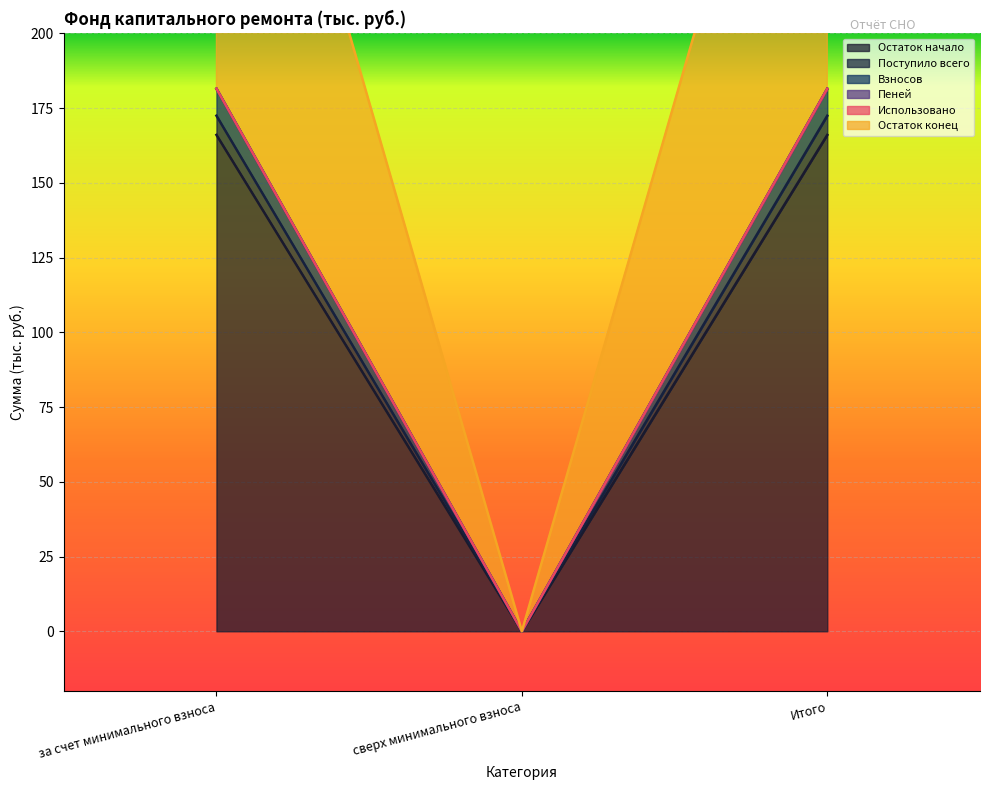

Which category has the highest value in the Взносов series?

за счет минимального взноса